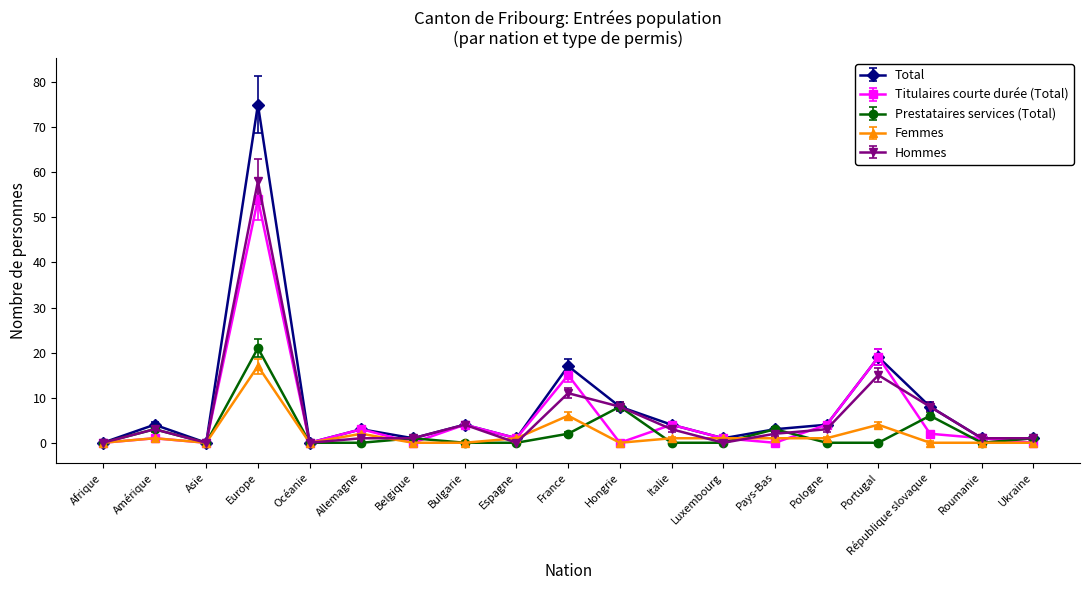

What is the difference between the maximum and minimum values in the Total series?

75.0